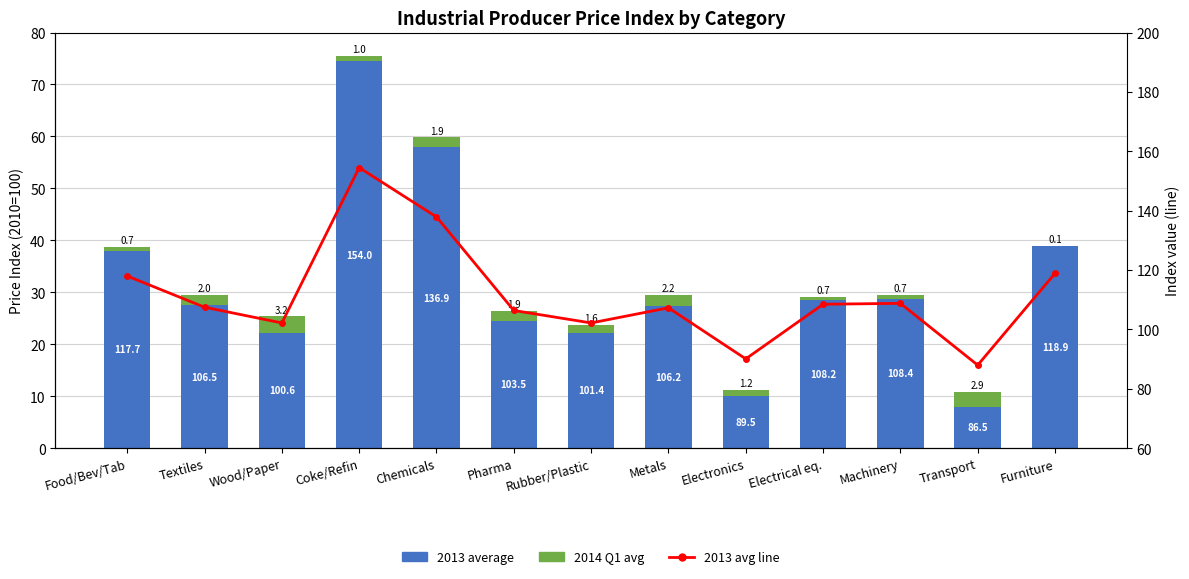

What is the difference between the maximum and minimum values in the 2014 Q1 avg series?

3.1